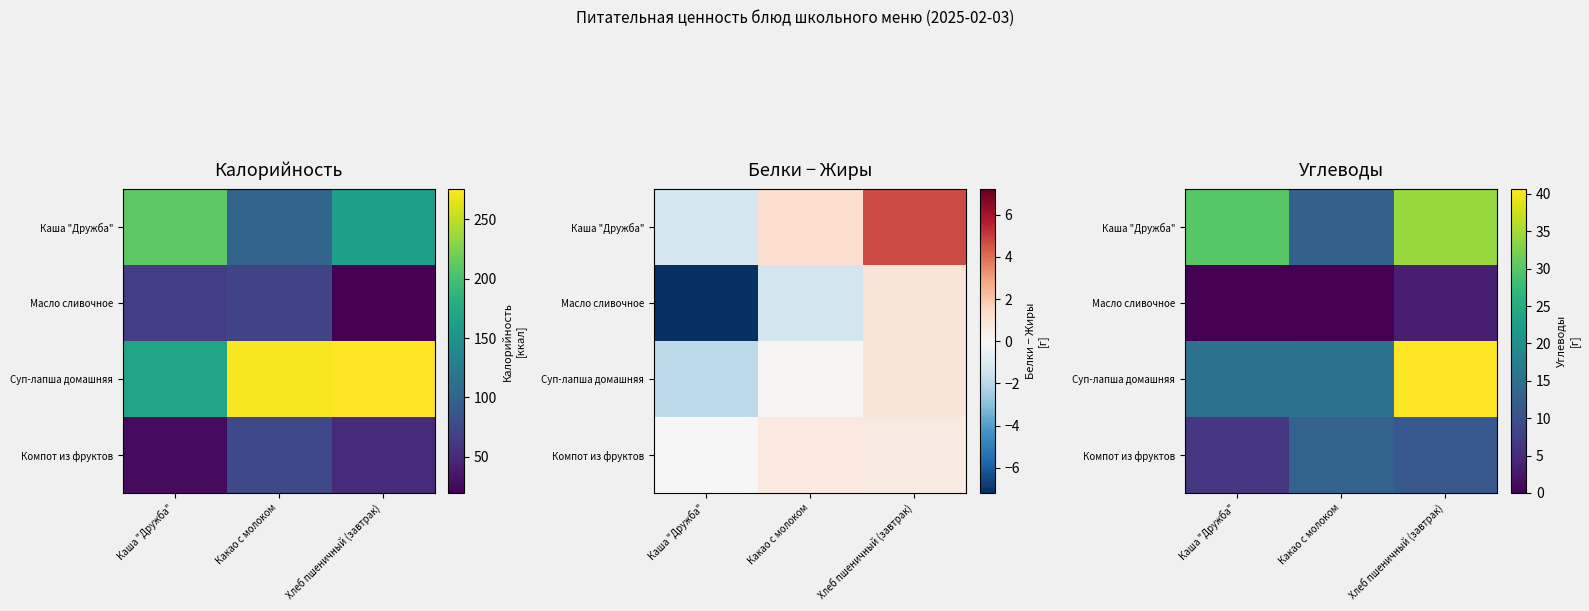

What is the maximum value shown in the chart?

40.6